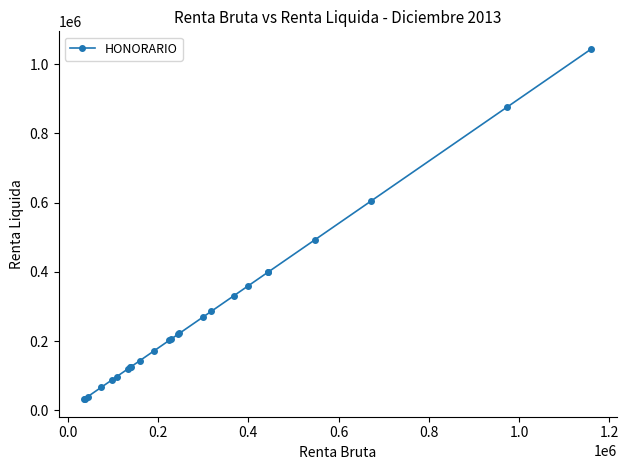

What is the difference between the maximum and minimum values?

1011600